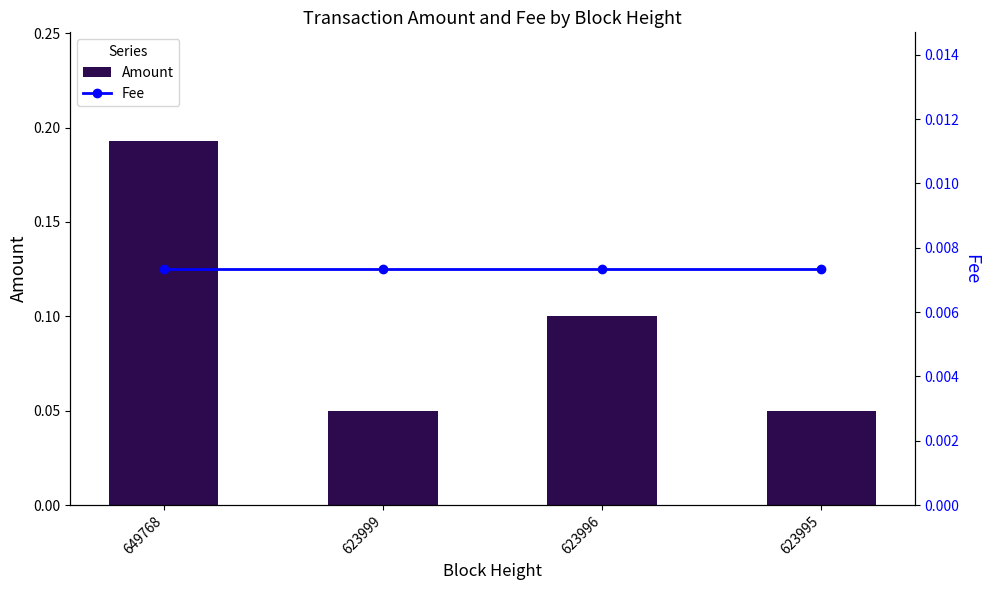

True or false: Fee has a value of 0.0 at 623999.

False